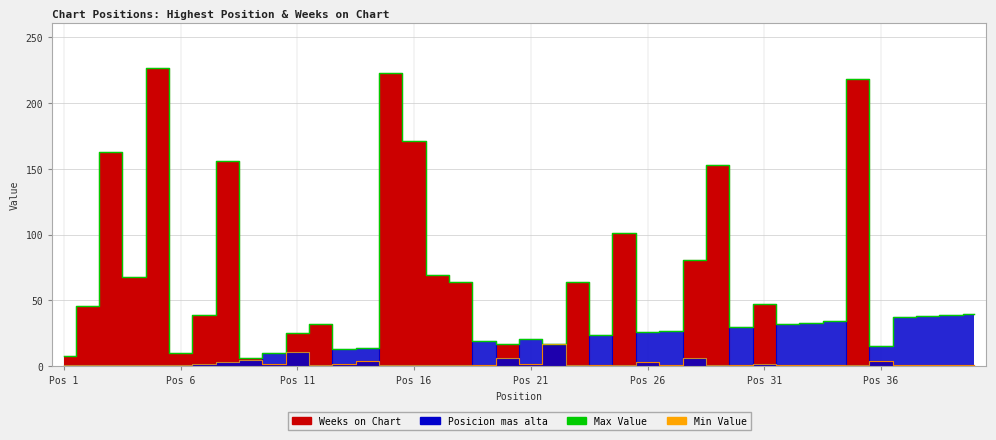

Does the chart display data point markers on the line(s)?

No